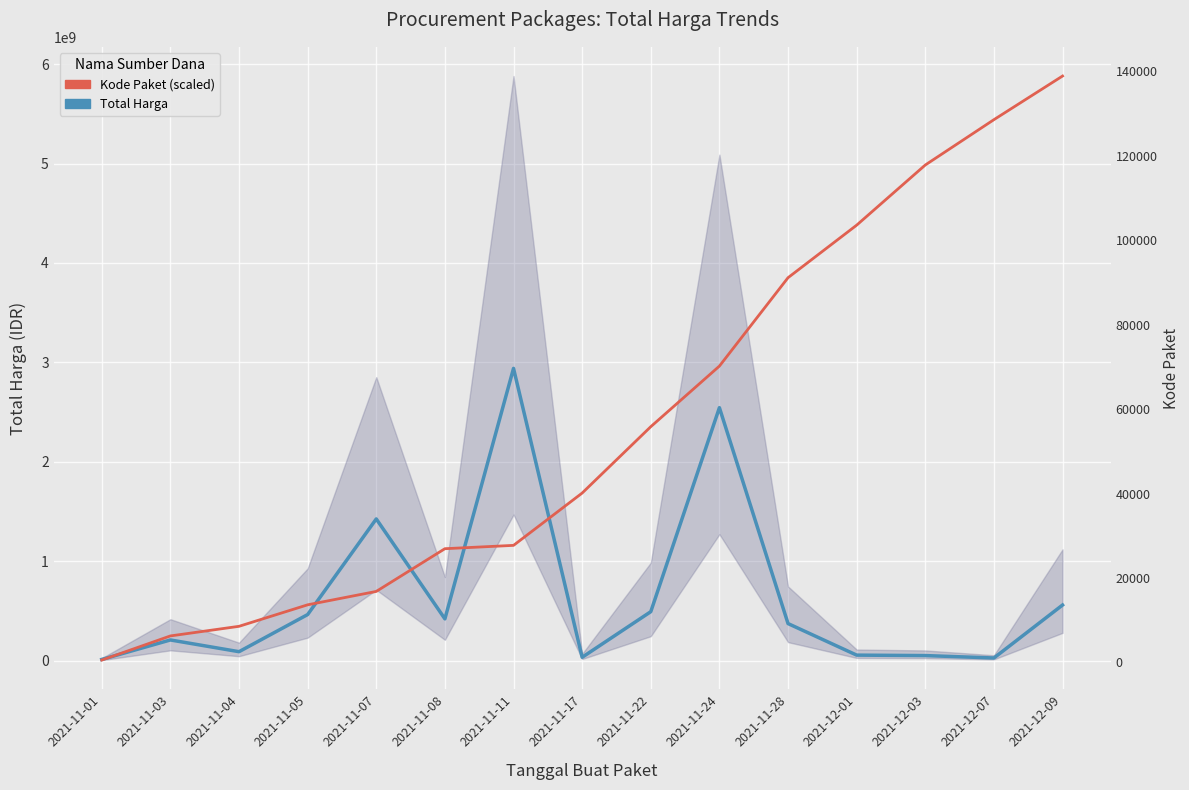

What is the label of the 15th point from the left?

2021-12-09